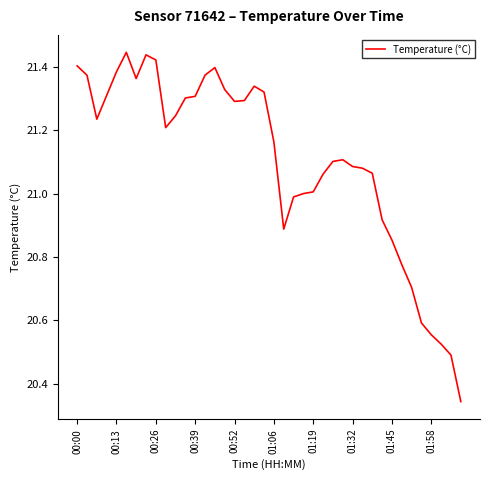

How many distinct data groups are displayed?

1